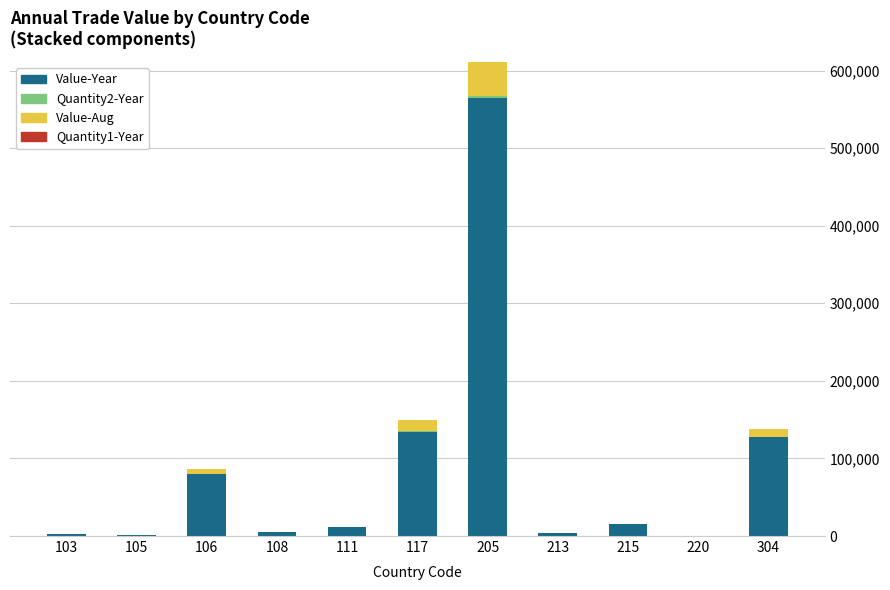

What is the total value across all series at 213?

3279.7